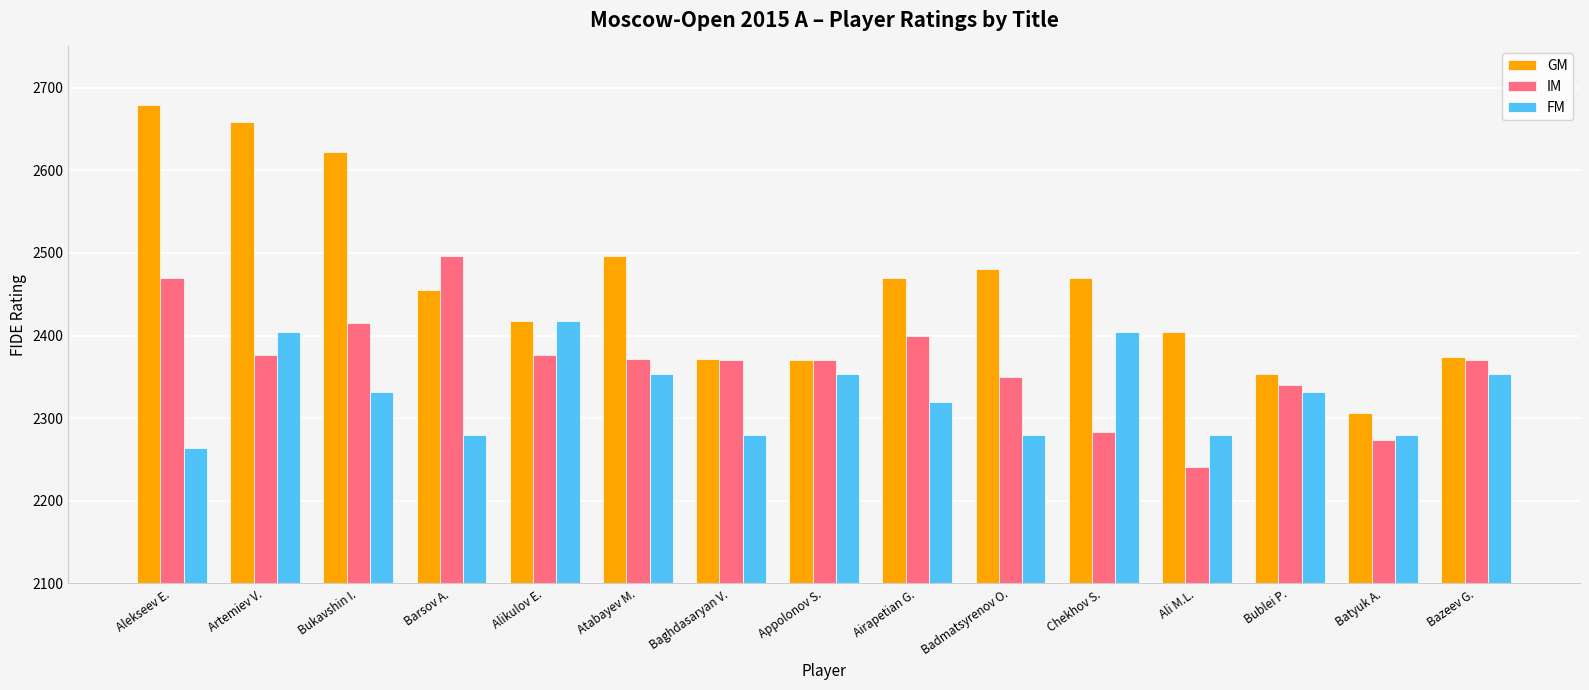

What value does the GM series have at Alikulov E., to the nearest 5?

2420